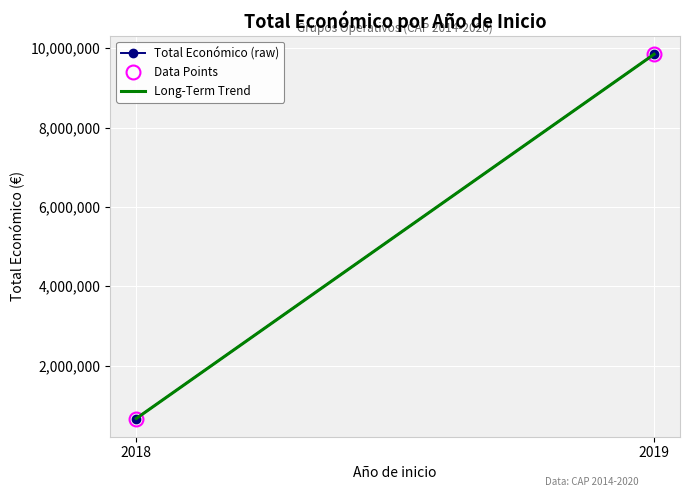

Is the value of Total Económico (raw) at 2018 greater than the value of Data Points at 2019?

No